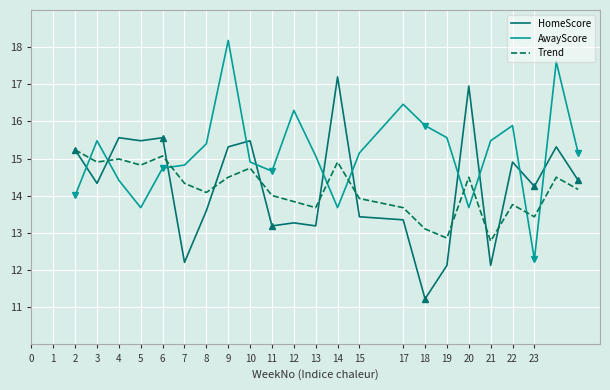

What is the smallest value displayed?

11.2